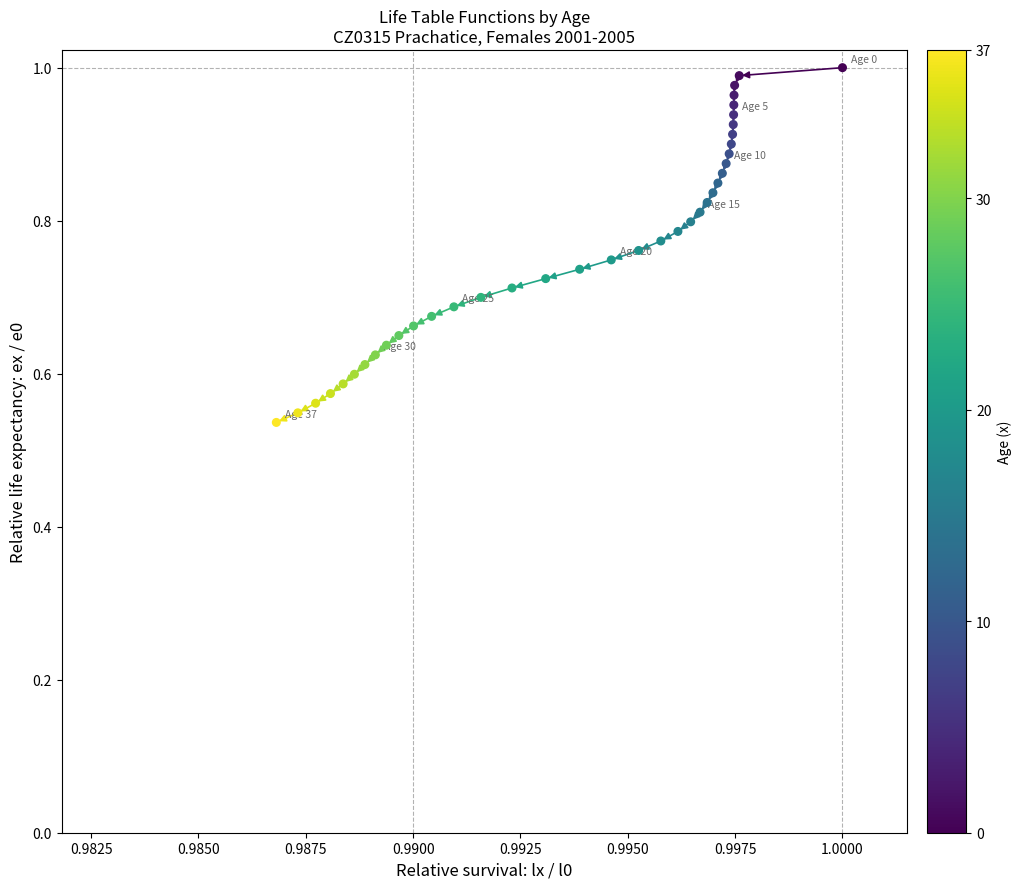

Count the number of points in this scatter plot.

38